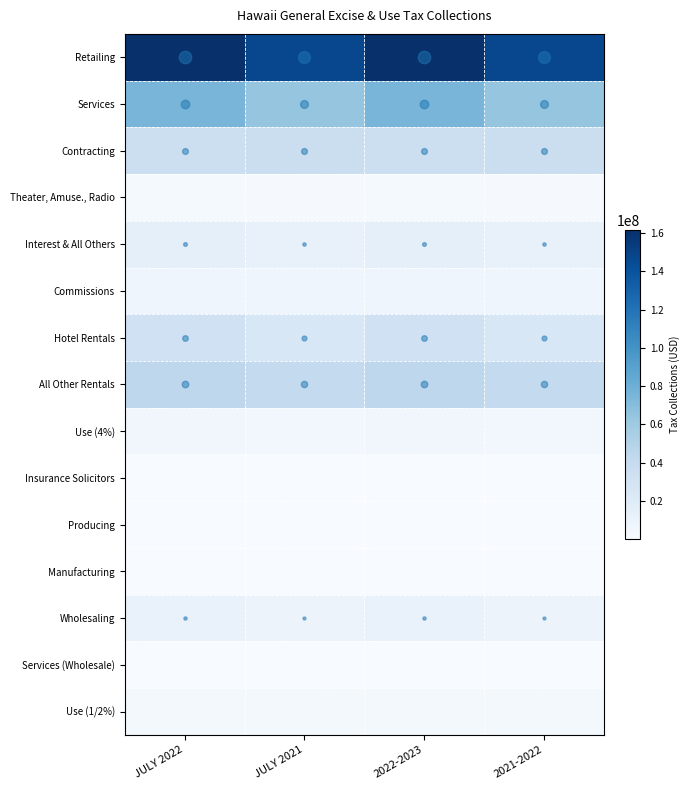

Reading left to right, list all the values displayed in this chart.

Retailing: JULY 2022=161734565	JULY 2021=146745149	2022-2023=161734565	2021-2022=146745149
Services: JULY 2022=75677315	JULY 2021=64267101	2022-2023=75677315	2021-2022=64267101
Contracting: JULY 2022=35298562	JULY 2021=35971382	2022-2023=35298562	2021-2022=35971382
Theater, Amuse., Radio: JULY 2022=2083389	JULY 2021=1464563	2022-2023=2083389	2021-2022=1464563
Interest & All Others: JULY 2022=14873228	JULY 2021=11580448	2022-2023=14873228	2021-2022=11580448
Commissions: JULY 2022=7299701	JULY 2021=7190639	2022-2023=7299701	2021-2022=7190639
Hotel Rentals: JULY 2022=32895180	JULY 2021=25088789	2022-2023=32895180	2021-2022=25088789
All Other Rentals: JULY 2022=44573393	JULY 2021=41511913	2022-2023=44573393	2021-2022=41511913
Use (4%): JULY 2022=5339442	JULY 2021=4551932	2022-2023=5339442	2021-2022=4551932
Insurance Solicitors: JULY 2022=132545	JULY 2021=148441	2022-2023=132545	2021-2022=148441
Producing: JULY 2022=254333	JULY 2021=227531	2022-2023=254333	2021-2022=227531
Manufacturing: JULY 2022=211030	JULY 2021=205121	2022-2023=211030	2021-2022=205121
Wholesaling: JULY 2022=10900715	JULY 2021=9013302	2022-2023=10900715	2021-2022=9013302
Services (Wholesale): JULY 2022=672224	JULY 2021=623041	2022-2023=672224	2021-2022=623041
Use (1/2%): JULY 2022=3811567	JULY 2021=3349818	2022-2023=3811567	2021-2022=3349818